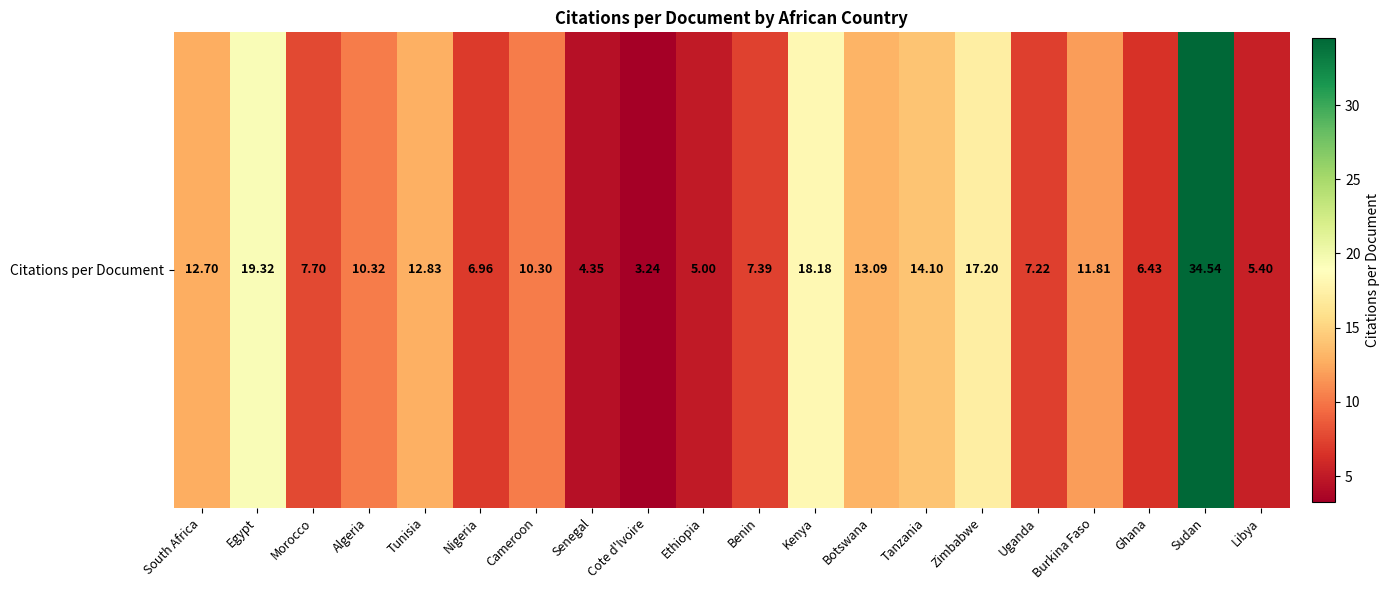

List the labels in order of value, largest first.

Sudan, Egypt, Kenya, Zimbabwe, Tanzania, Botswana, Tunisia, South Africa, Burkina Faso, Algeria, Cameroon, Morocco, Benin, Uganda, Nigeria, Ghana, Libya, Ethiopia, Senegal, Cote d'Ivoire